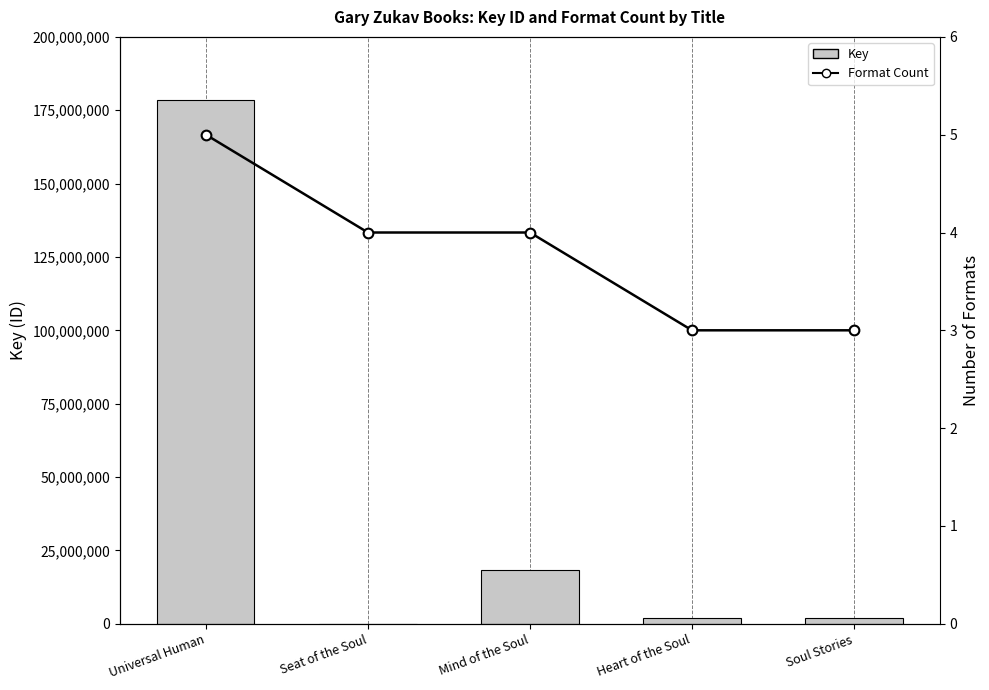

What is the sum of the Format Count values at Mind of the Soul and Universal Human?

9